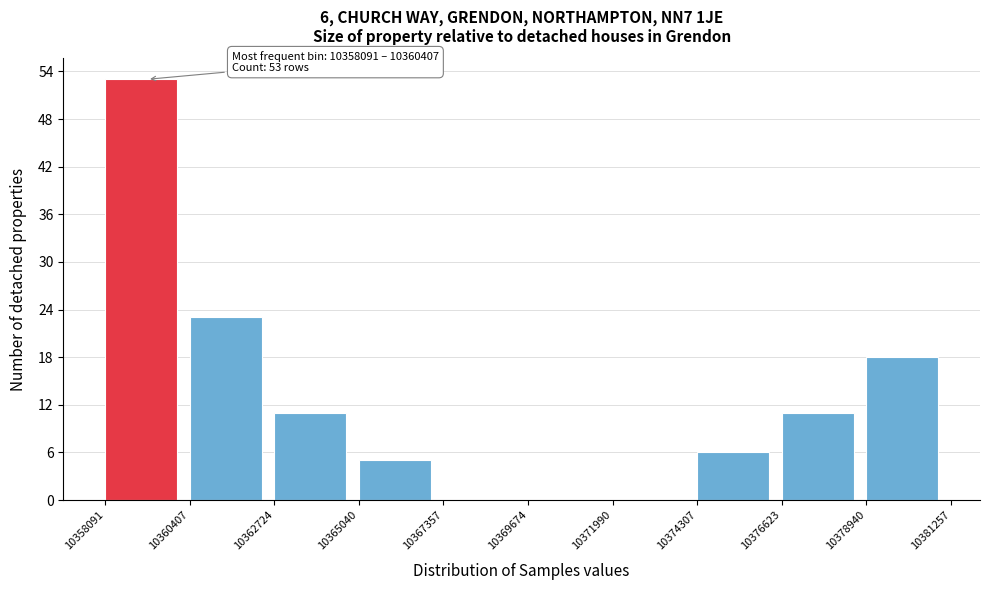

Which range on the x-axis has the tallest bar?

10358091 to 10360407